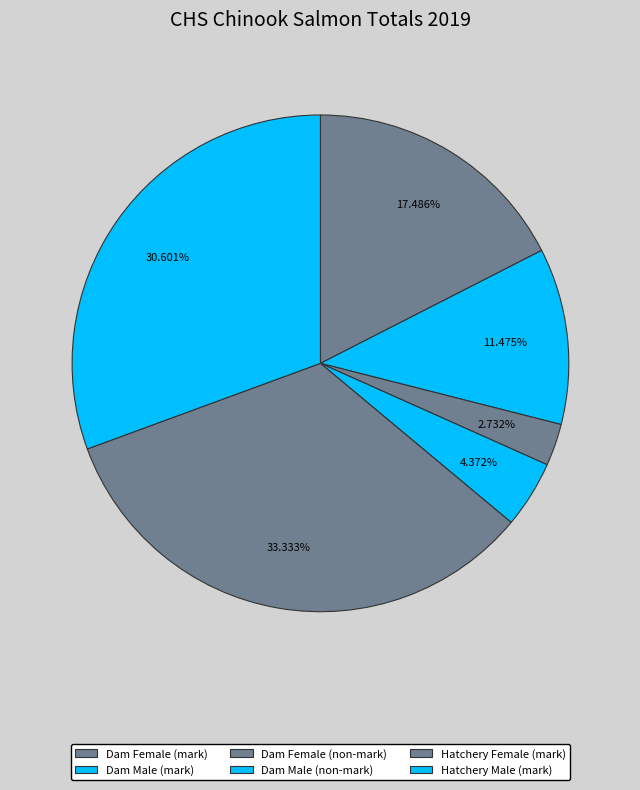

What is the ratio of the value at Dam Female (non-mark) to the value at Dam Male (non-mark)?

0.6